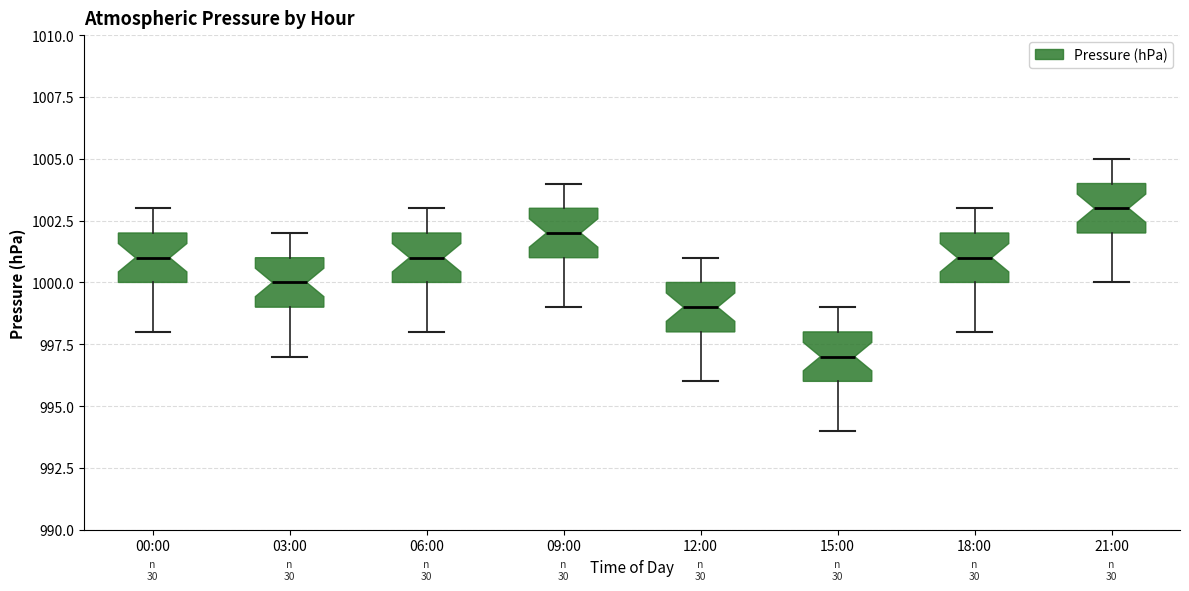

Where is the upper edge of the box for 03:00 on the y-axis? The values are not printed on the chart, so give them approximately, as read against the axis.

1001